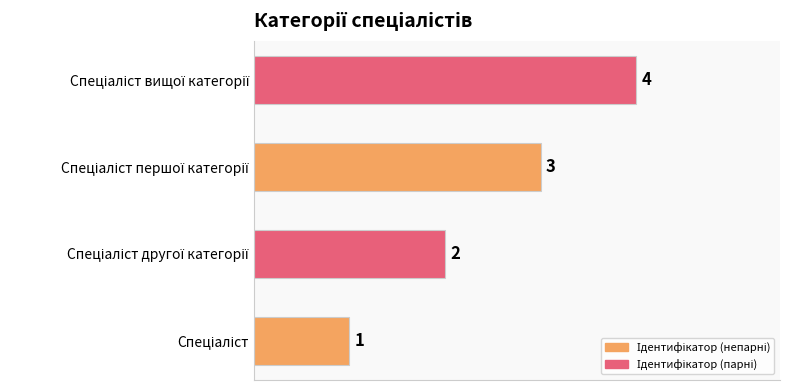

What is the difference between the maximum and minimum values?

3